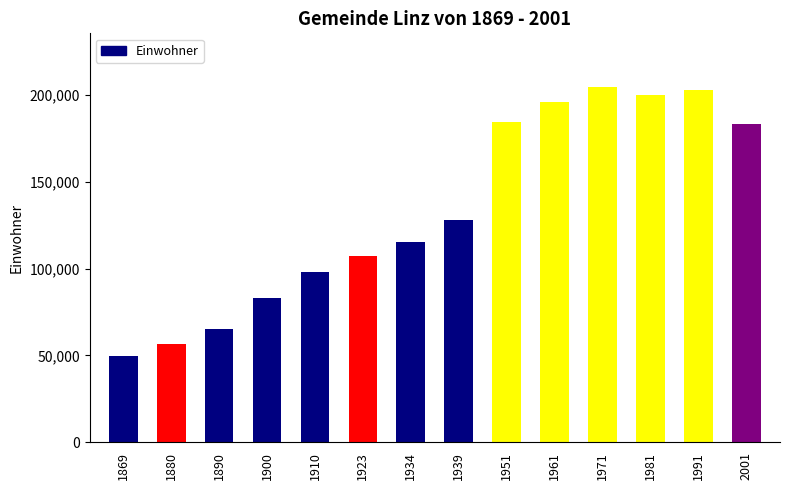

What is the minimum value shown in the chart?

49635